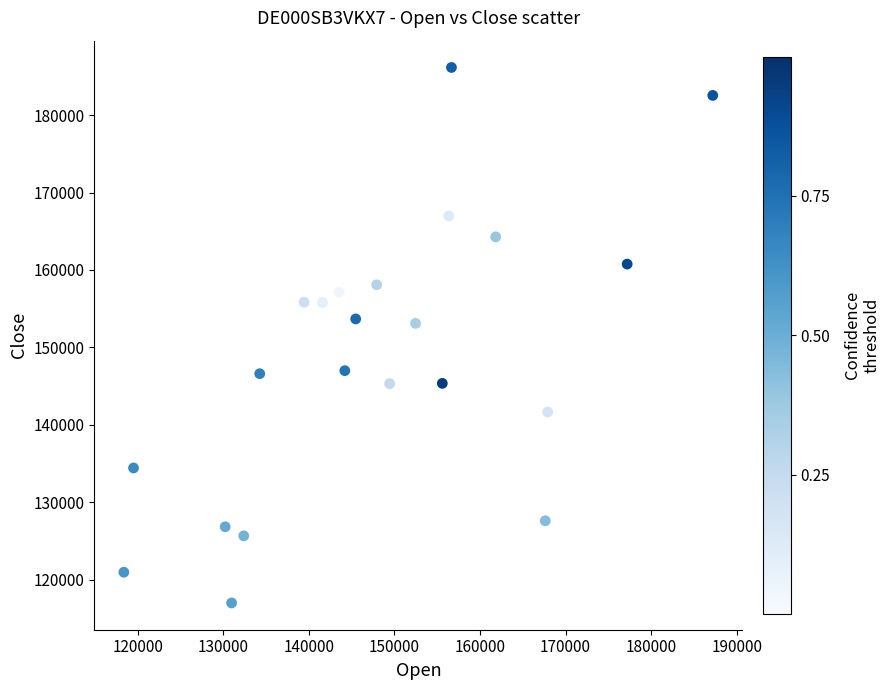

What is the range of X values (max minus min)?

68815